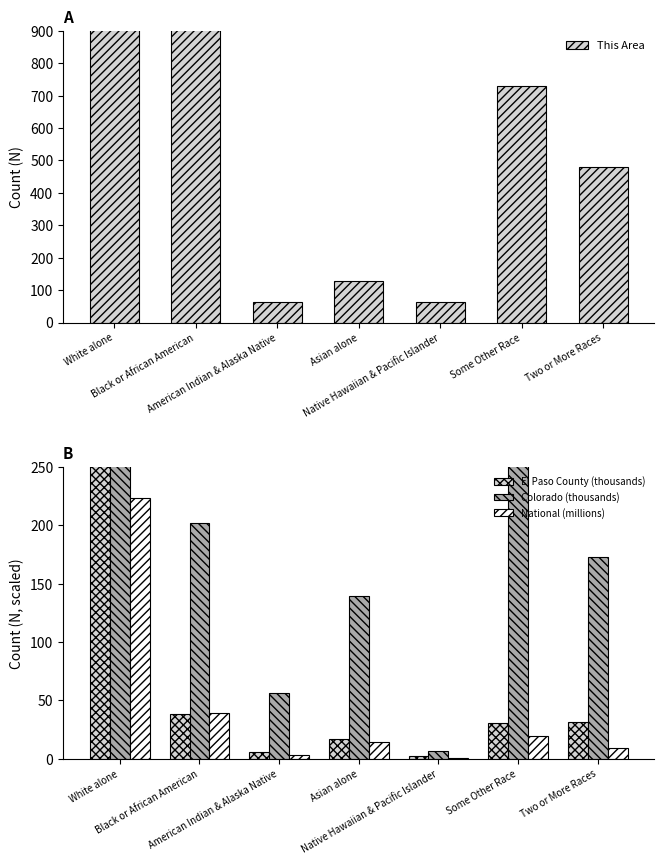

At Asian alone, list the series in order from smallest to largest.

National (millions), El Paso County (thousands), This Area, Colorado (thousands)